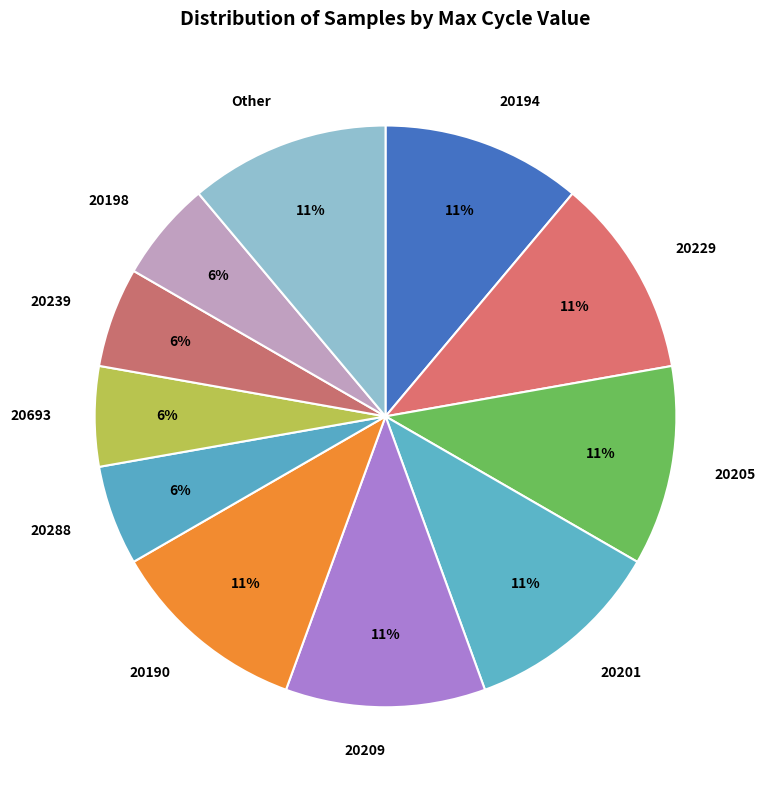

Is it true that 20194 is 1% of the pie?

False